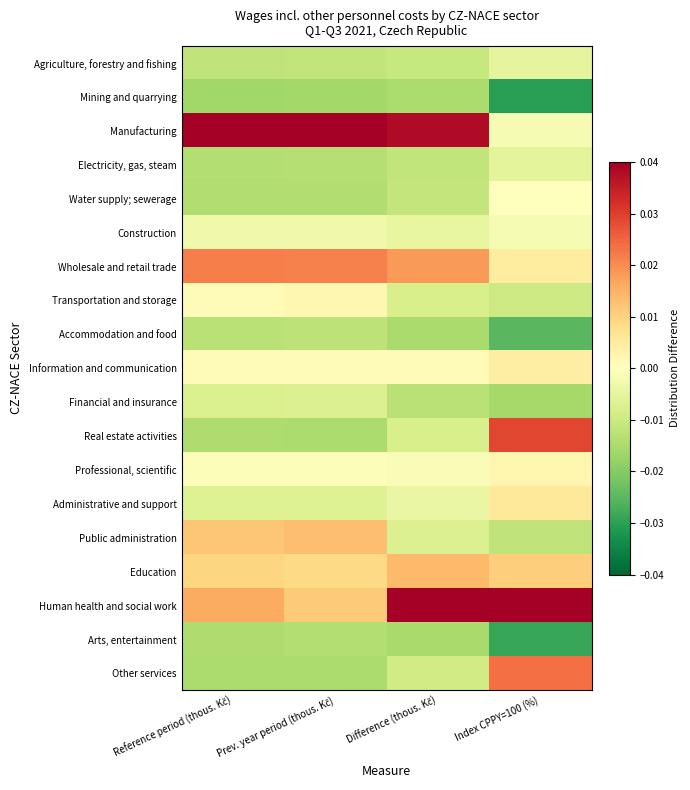

Which label corresponds to the smallest value in the chart?

Index CPPY=100 (%)